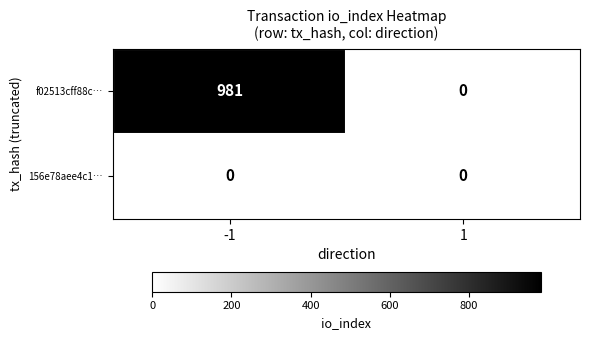

List the series in order of their overall mean, highest first.

f02513cff88c…, 156e78aee4c1…